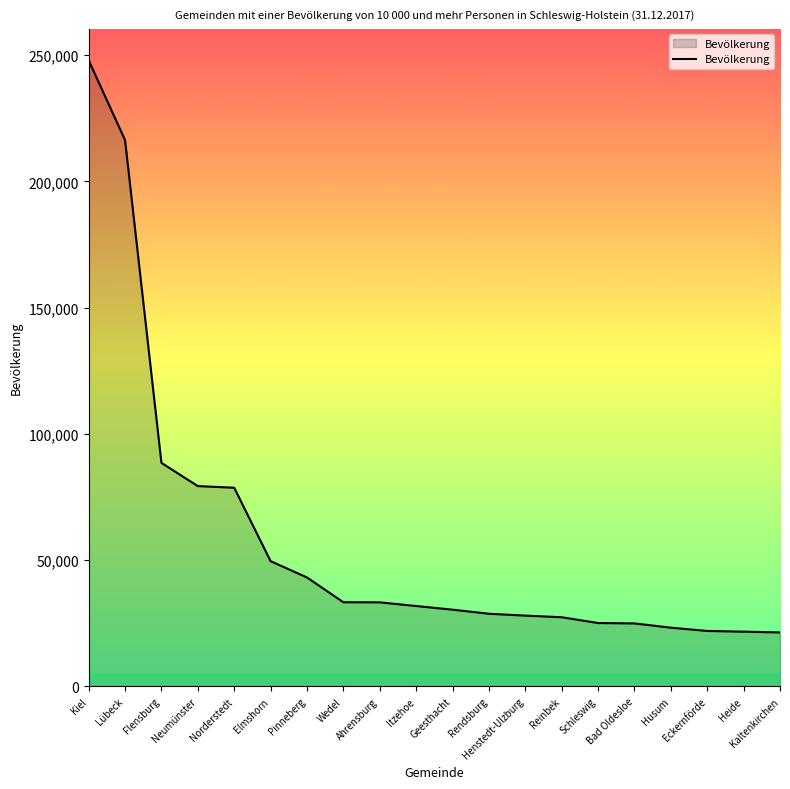

What is the minimum value shown in the chart?

21386